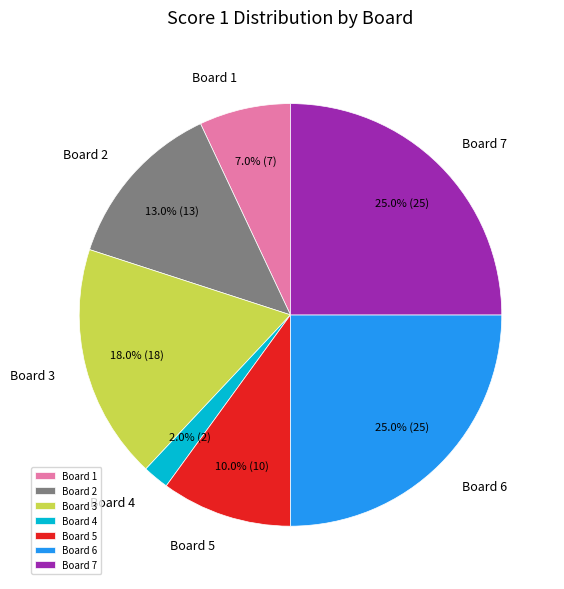

How much of the chart is everything except Board 1?

93.0%